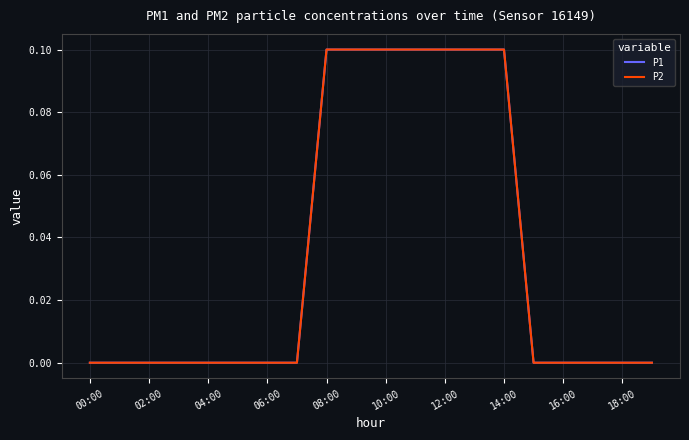

Is this an area chart (filled region under the line)?

No